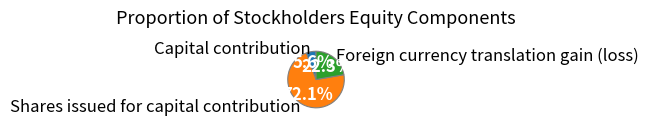

How many segments does this pie chart have?

3